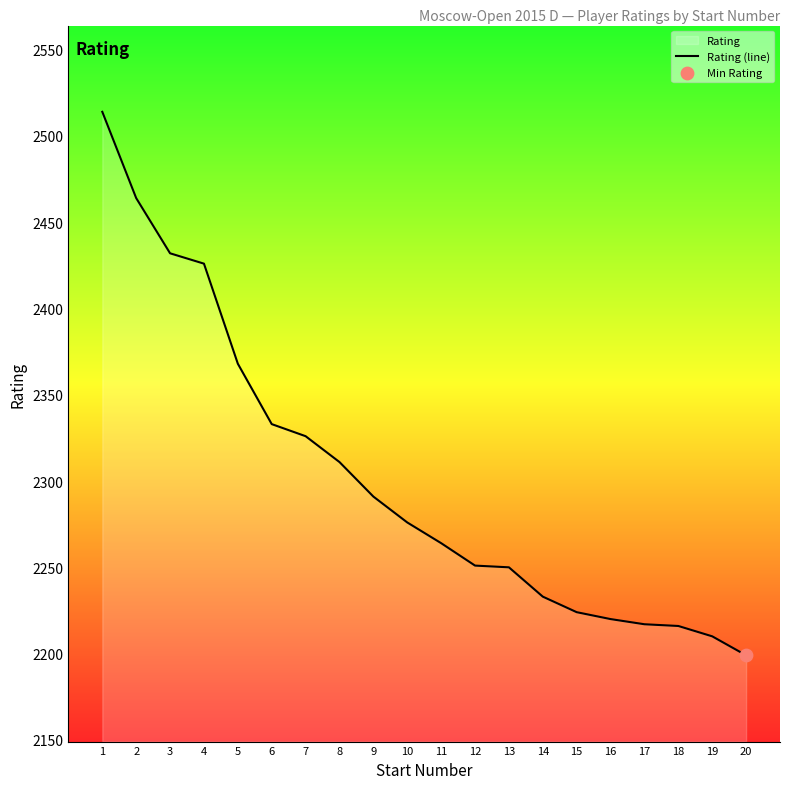

What is the ratio of the value at 2 to the value at 17?

1.1